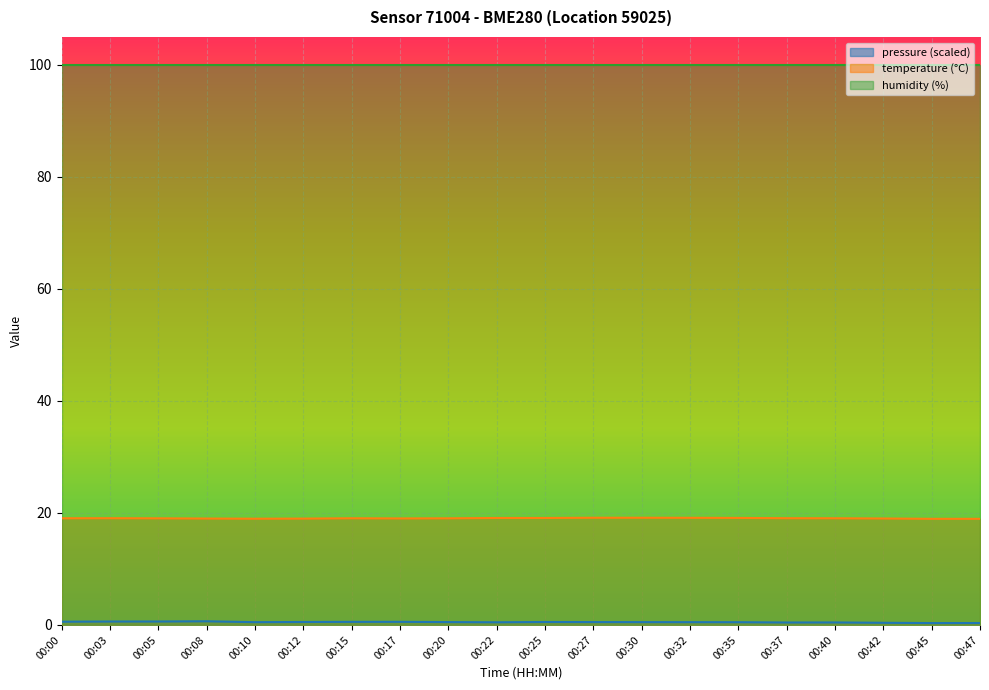

Where is the first local maximum for temperature?

00:03